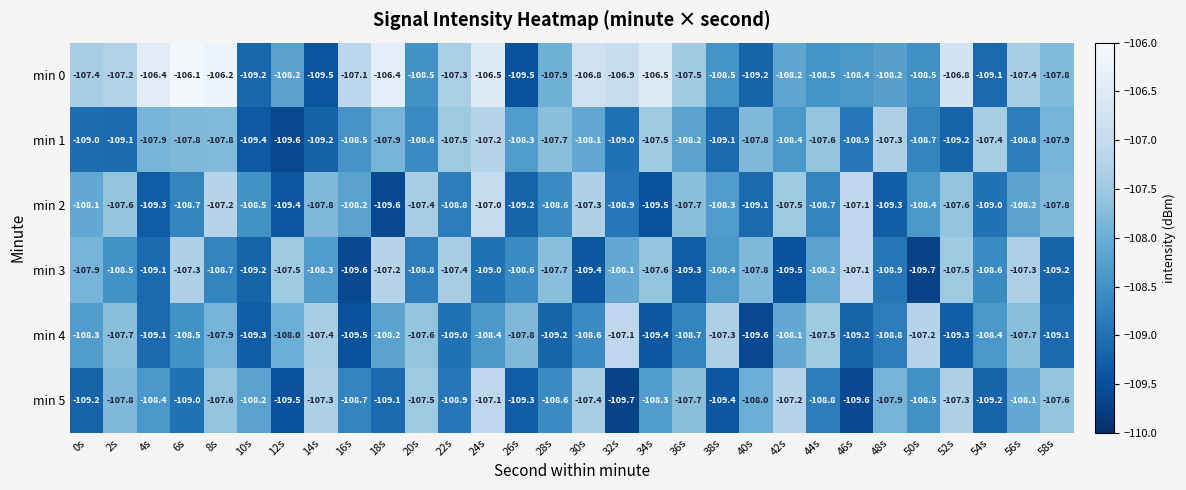

The min 0 series shows -189.9 at 26s. True or false?

False